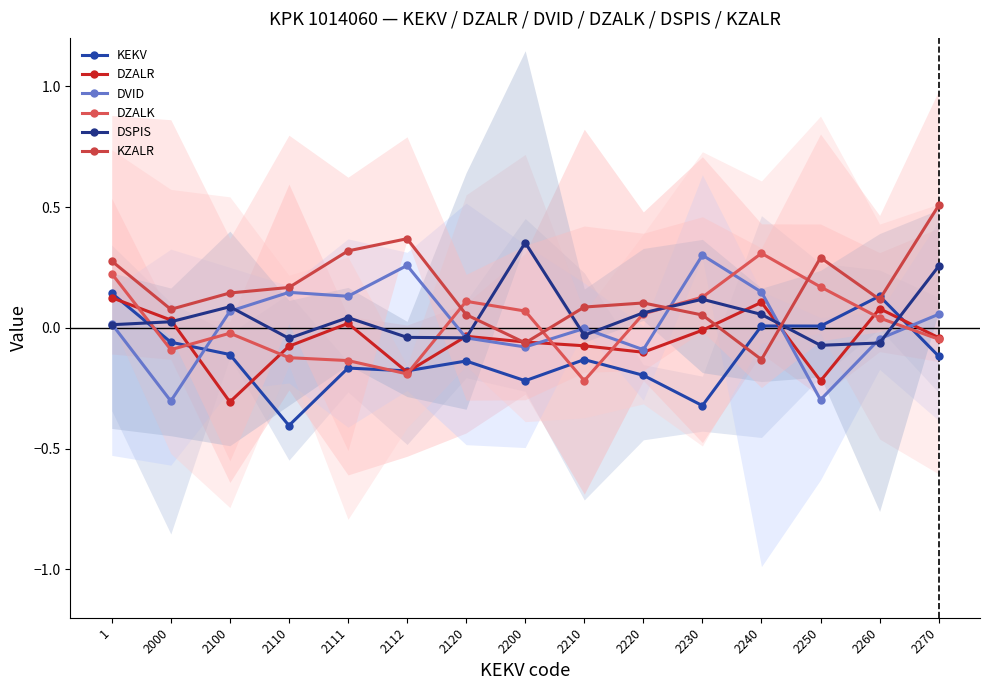

Which has a higher value, 2220 or 2240?

2240